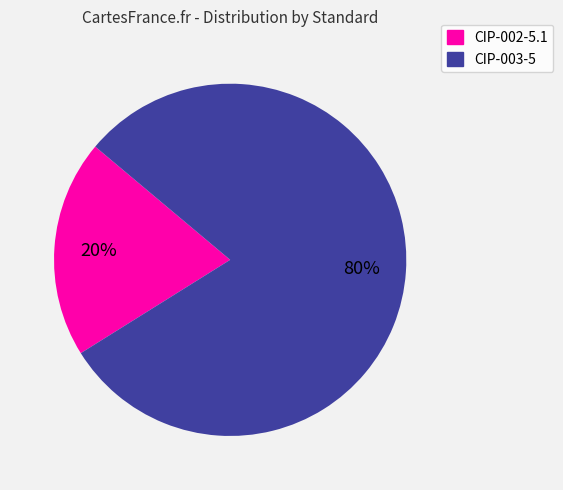

What percentage is the CIP-003-5 slice, to the nearest percent?

80%